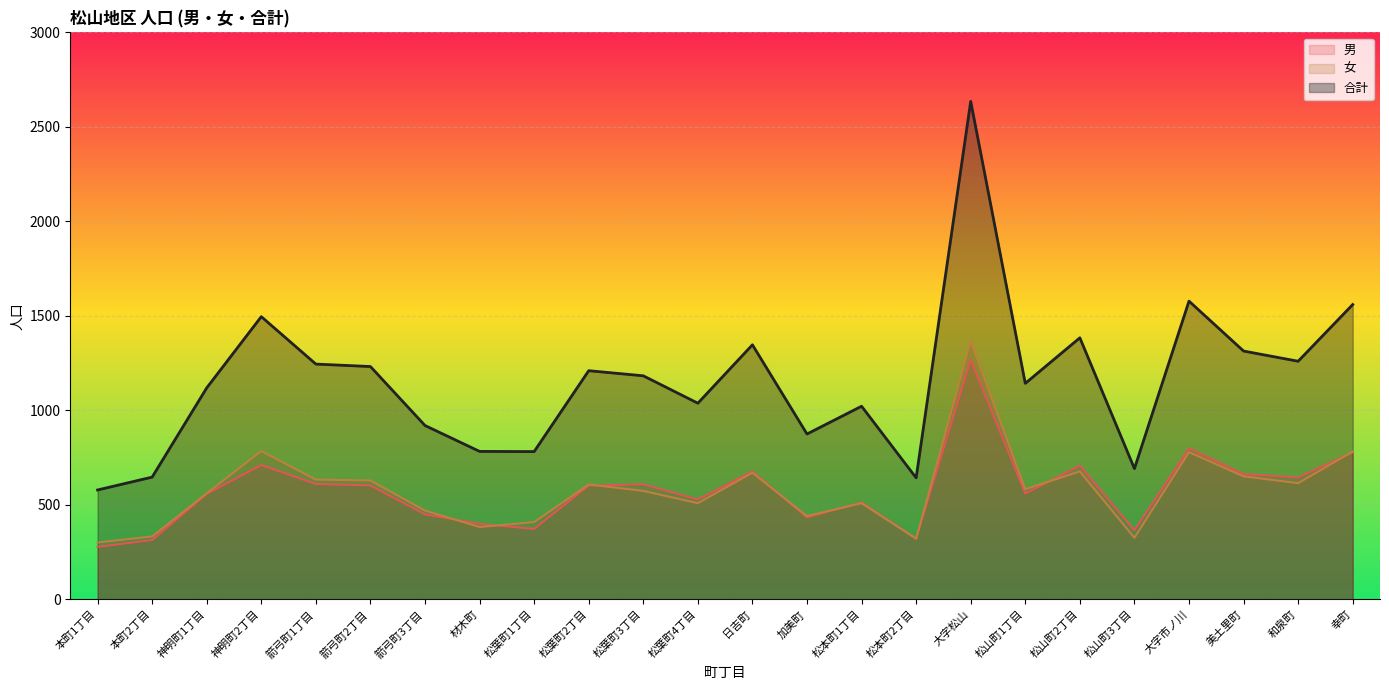

At which label is 男 closest to 773?

幸町